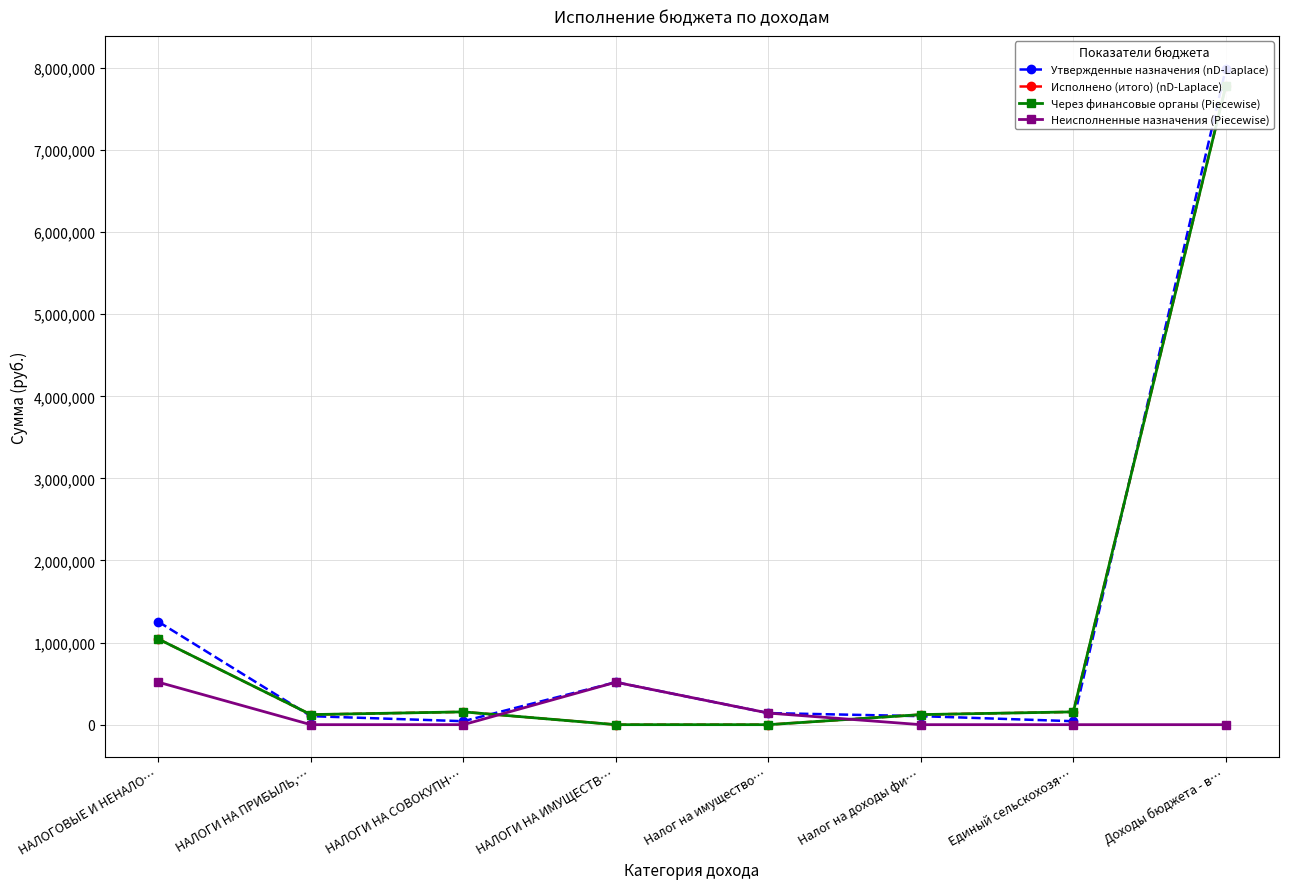

What is the greatest value displayed?

7991377.8